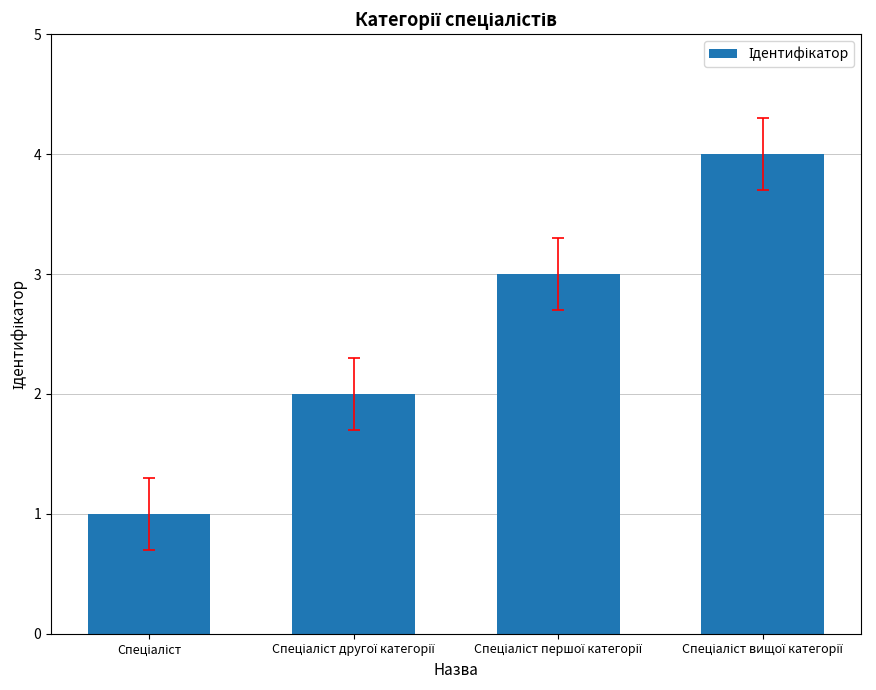

What is the greatest value displayed?

4